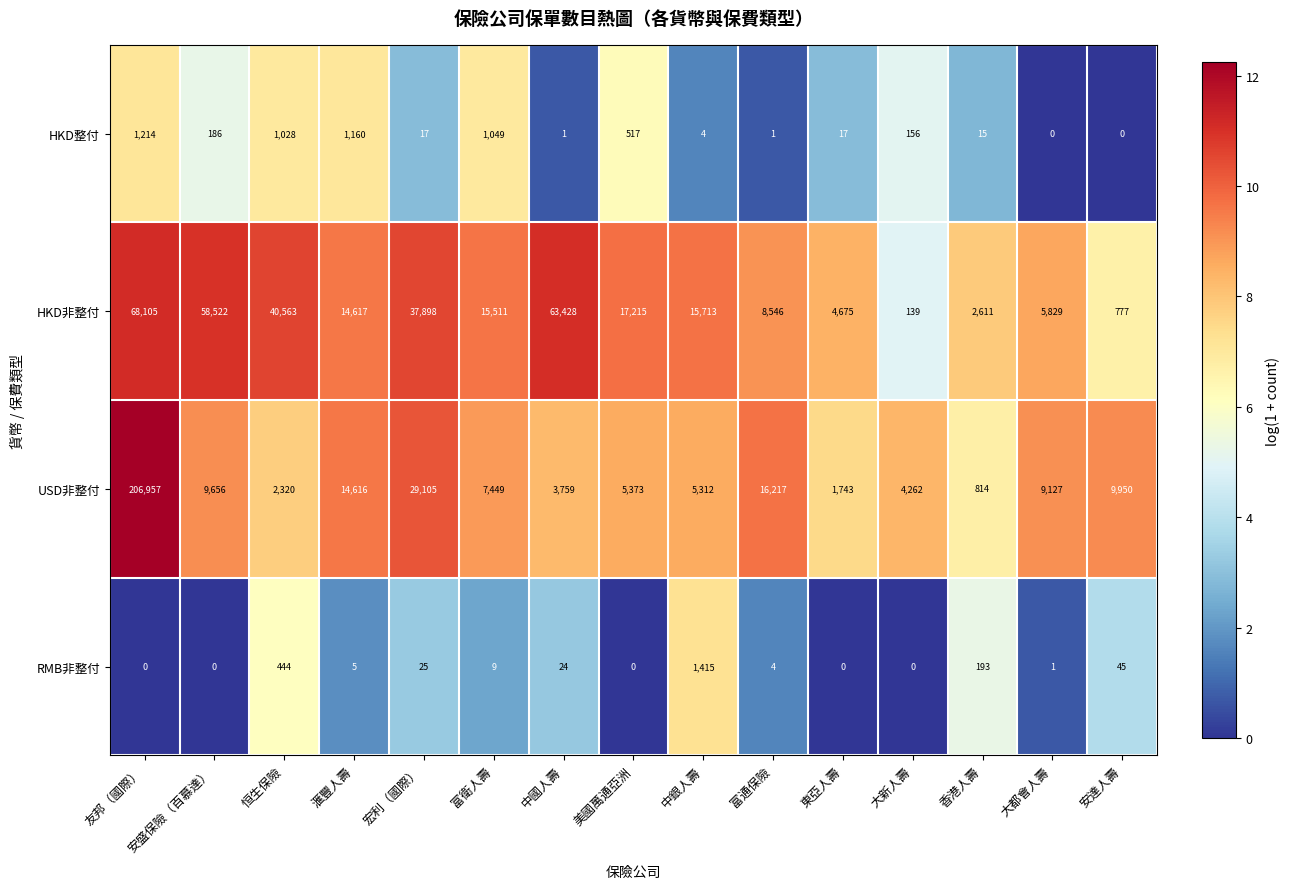

Where does the RMB非整付 series first go above 5?

恒生保險